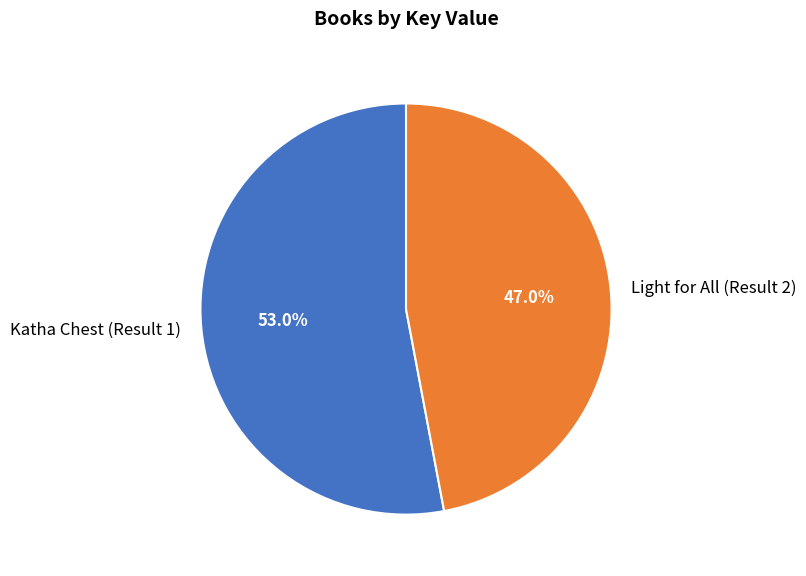

To the nearest percent, what is the average slice percentage?

50%